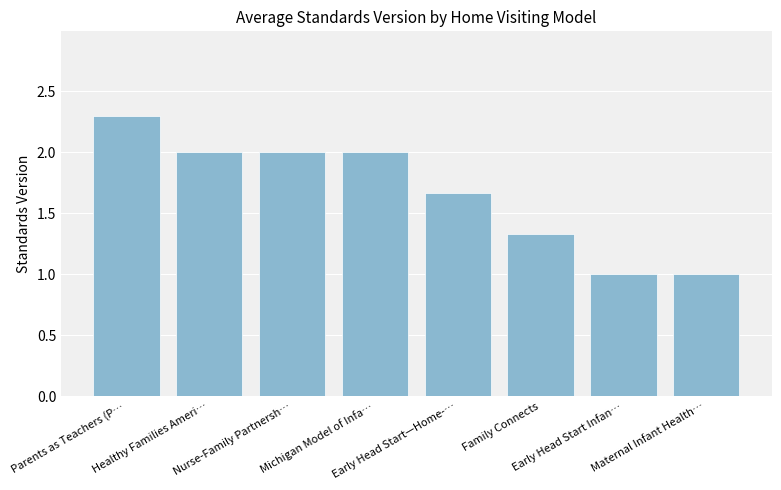

What is the difference between the second highest and second lowest values?

1.0